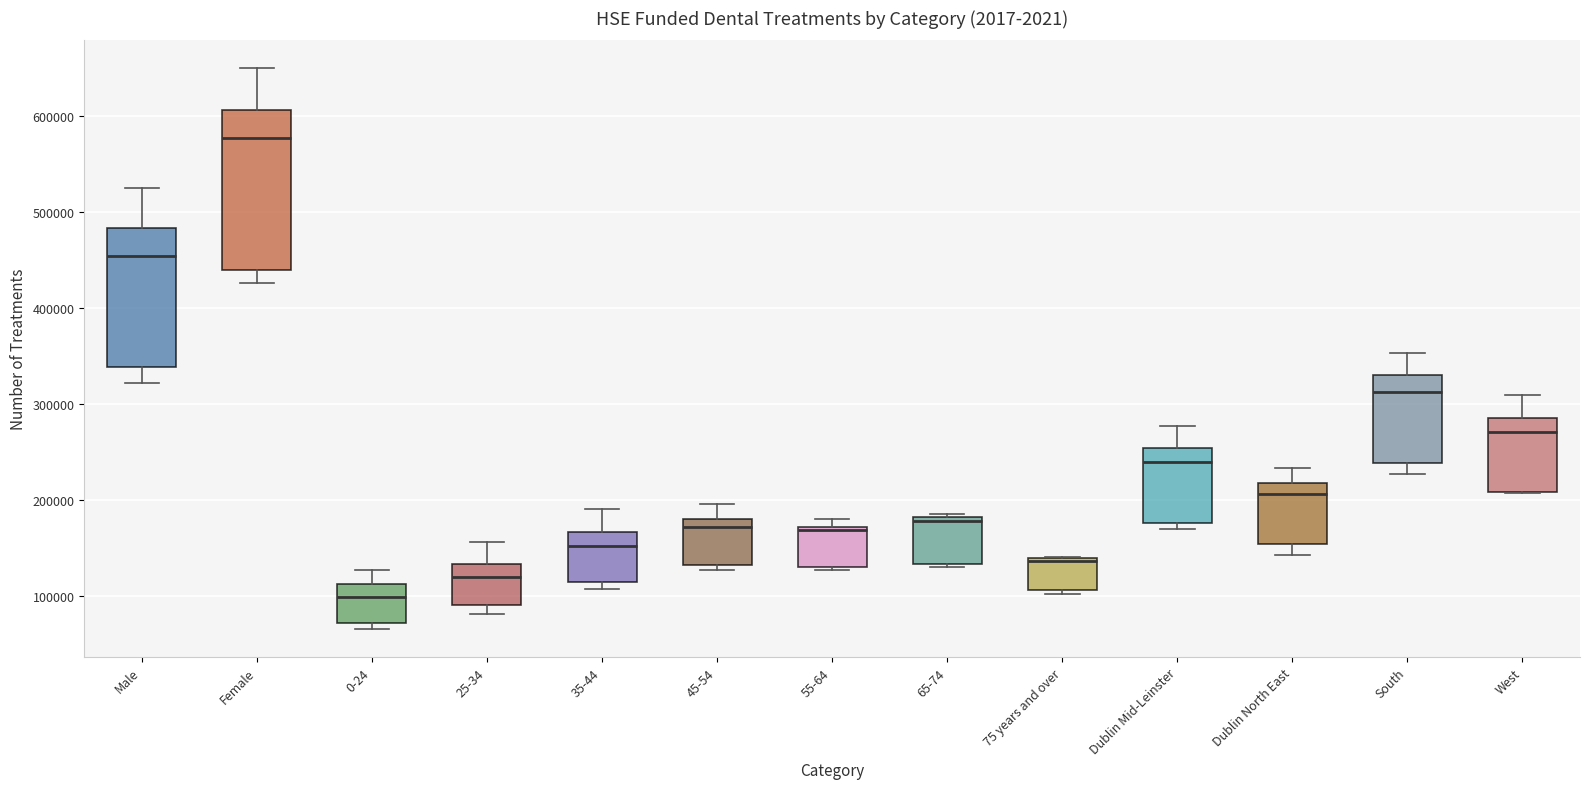

Comparing the boxes themselves (not the whiskers), which one is the tallest?

Female